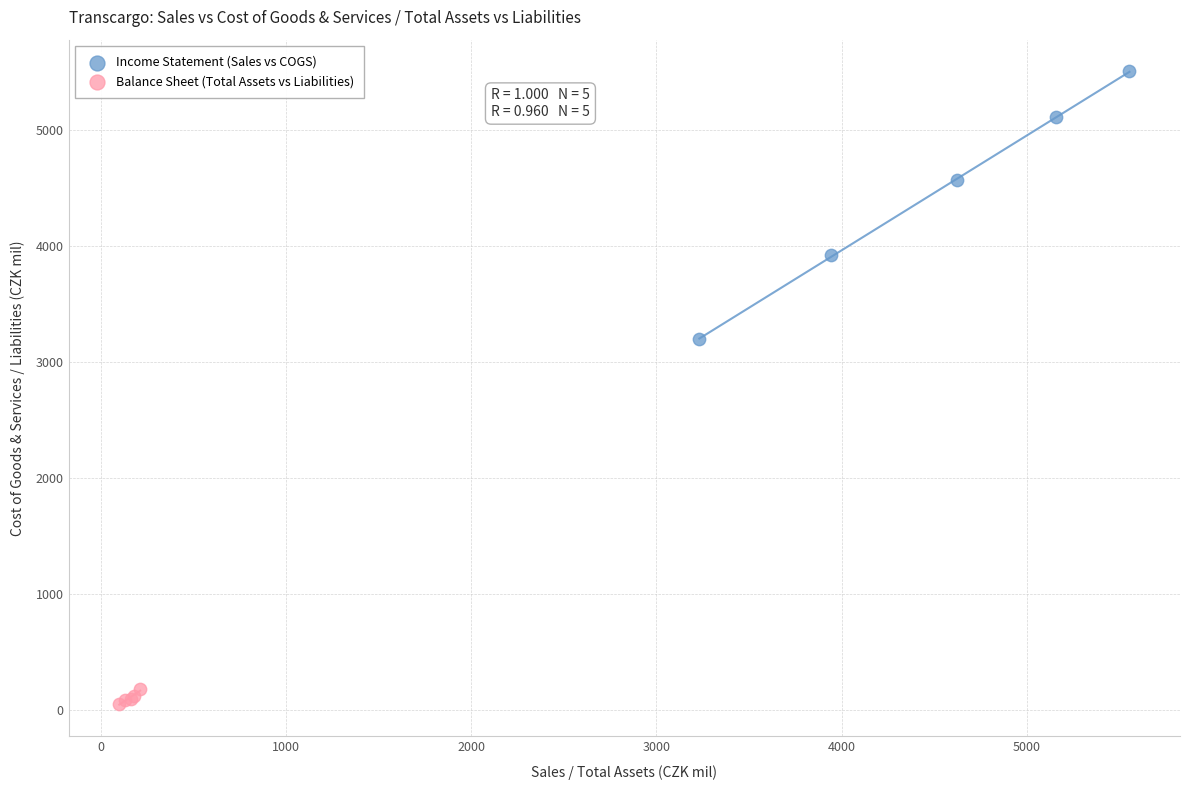

Which series has the widest spread of Y values?

Income Statement (Sales vs COGS)